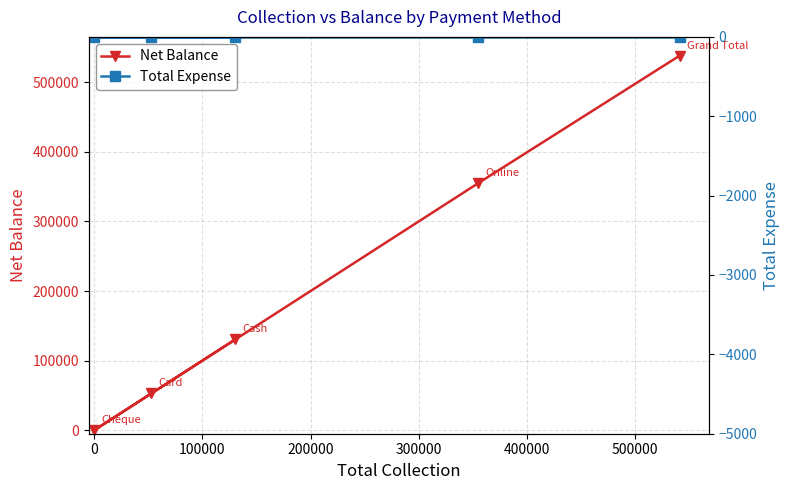

True or false: Net Balance and Total Expense cross at least once.

False